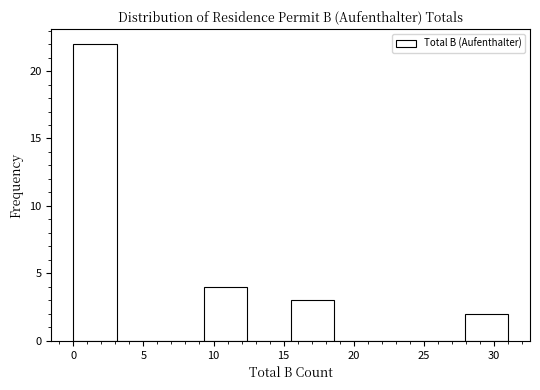

Reading left to right, list every bar in this chart as the range it spans on the x-axis followed by its height. Neither the bar edges nor the heights are printed on the chart, so give them approximately, as read against the axes.

0.0 to 3.1: 22
3.1 to 6.2: 0
6.2 to 9.3: 0
9.3 to 12.4: 4
12.4 to 15.5: 0
15.5 to 18.6: 3
18.6 to 21.7: 0
21.7 to 24.8: 0
24.8 to 27.9: 0
27.9 to 31.0: 2